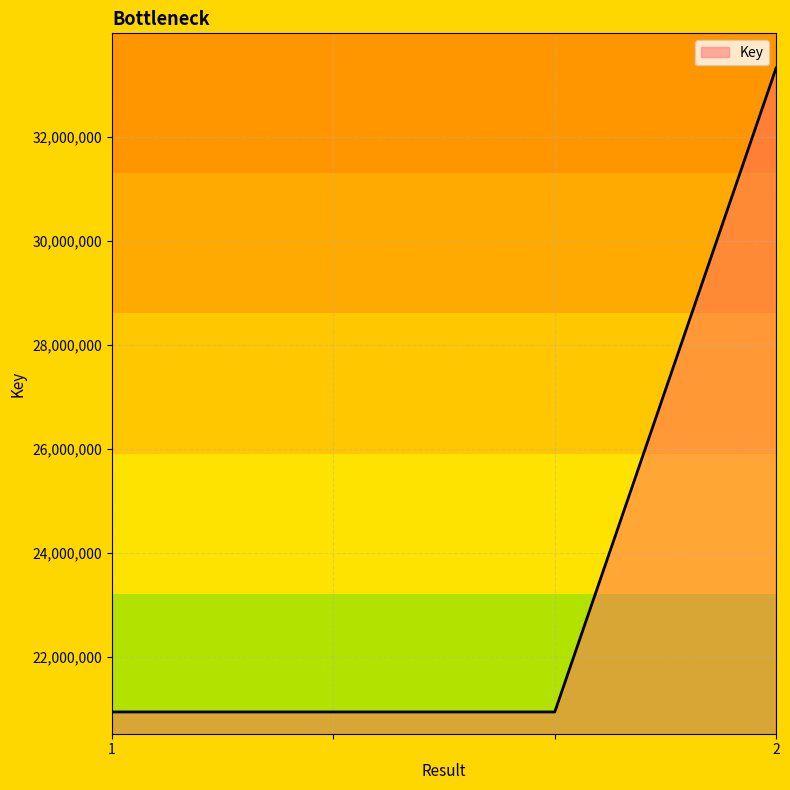

What is the greatest value displayed?

33325377